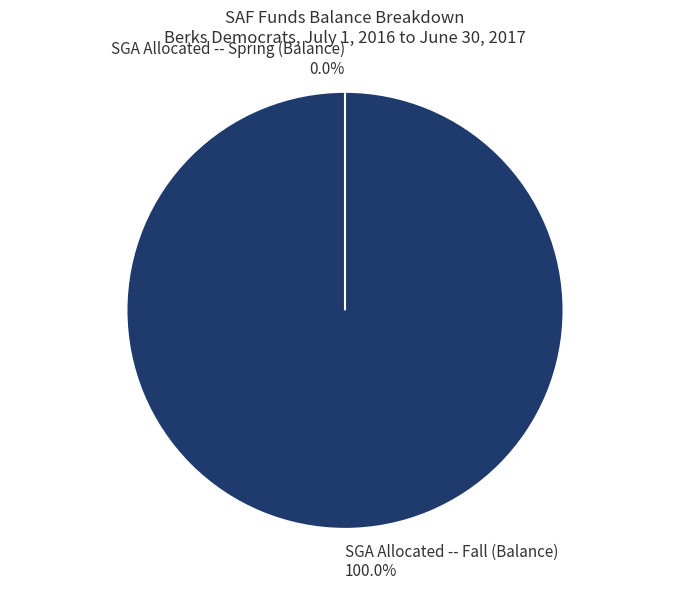

Which category has the smallest portion of the pie?

SGA Allocated -- Spring (Balance)